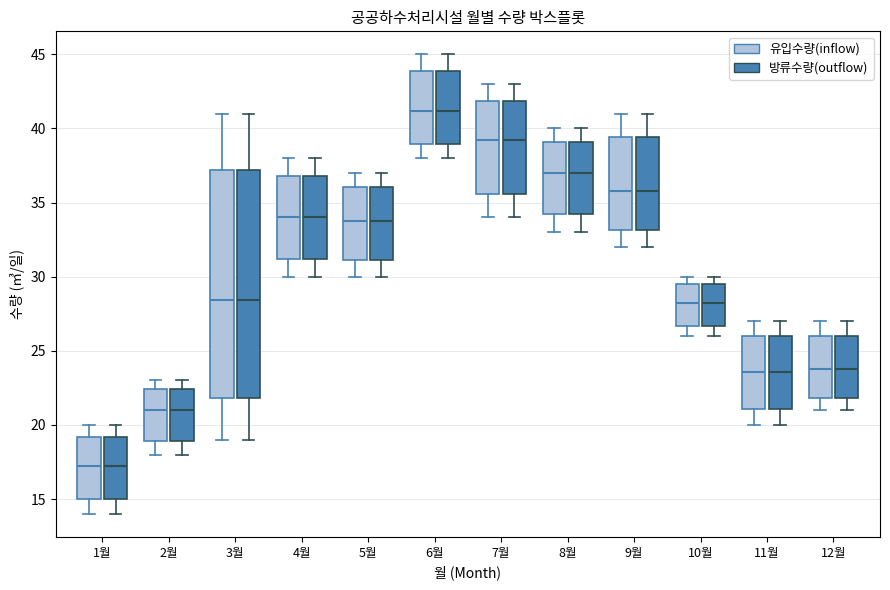

Reading left to right, read every box against the y-axis: the position of its median line, the range the box covers, and the ends of its whiskers. The values are not printed on the chart, so give them approximately, as read against the axis.

1월 (유입수량(inflow)): median 17.5, box 15.0 to 19.0, whiskers 14.0 to 20.0
1월 (방류수량(outflow)): median 17.5, box 15.0 to 19.0, whiskers 14.0 to 20.0
2월 (유입수량(inflow)): median 21.0, box 19.0 to 22.5, whiskers 18.0 to 23.0
2월 (방류수량(outflow)): median 21.0, box 19.0 to 22.5, whiskers 18.0 to 23.0
3월 (유입수량(inflow)): median 28.5, box 22.0 to 37.0, whiskers 19.0 to 41.0
3월 (방류수량(outflow)): median 28.5, box 22.0 to 37.0, whiskers 19.0 to 41.0
4월 (유입수량(inflow)): median 34.0, box 31.0 to 37.0, whiskers 30.0 to 38.0
4월 (방류수량(outflow)): median 34.0, box 31.0 to 37.0, whiskers 30.0 to 38.0
5월 (유입수량(inflow)): median 34.0, box 31.0 to 36.0, whiskers 30.0 to 37.0
5월 (방류수량(outflow)): median 34.0, box 31.0 to 36.0, whiskers 30.0 to 37.0
6월 (유입수량(inflow)): median 41.0, box 39.0 to 44.0, whiskers 38.0 to 45.0
6월 (방류수량(outflow)): median 41.0, box 39.0 to 44.0, whiskers 38.0 to 45.0
7월 (유입수량(inflow)): median 39.5, box 35.5 to 42.0, whiskers 34.0 to 43.0
7월 (방류수량(outflow)): median 39.5, box 35.5 to 42.0, whiskers 34.0 to 43.0
8월 (유입수량(inflow)): median 37.0, box 34.0 to 39.0, whiskers 33.0 to 40.0
8월 (방류수량(outflow)): median 37.0, box 34.0 to 39.0, whiskers 33.0 to 40.0
9월 (유입수량(inflow)): median 36.0, box 33.0 to 39.5, whiskers 32.0 to 41.0
9월 (방류수량(outflow)): median 36.0, box 33.0 to 39.5, whiskers 32.0 to 41.0
10월 (유입수량(inflow)): median 28.5, box 26.5 to 29.5, whiskers 26.0 to 30.0
10월 (방류수량(outflow)): median 28.5, box 26.5 to 29.5, whiskers 26.0 to 30.0
11월 (유입수량(inflow)): median 23.5, box 21.0 to 26.0, whiskers 20.0 to 27.0
11월 (방류수량(outflow)): median 23.5, box 21.0 to 26.0, whiskers 20.0 to 27.0
12월 (유입수량(inflow)): median 24.0, box 22.0 to 26.0, whiskers 21.0 to 27.0
12월 (방류수량(outflow)): median 24.0, box 22.0 to 26.0, whiskers 21.0 to 27.0